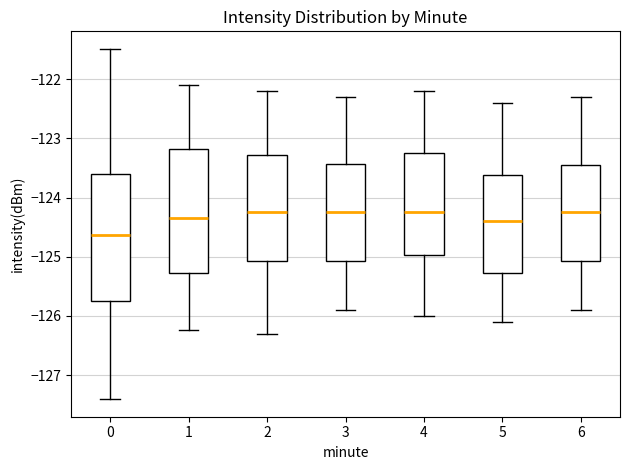

Reading left to right, read every box against the y-axis: the position of its median line, the range the box covers, and the ends of its whiskers. The values are not printed on the chart, so give them approximately, as read against the axis.

0: median -124.6, box -125.8 to -123.6, whiskers -127.4 to -121.5
1: median -124.3, box -125.3 to -123.2, whiskers -126.2 to -122.1
2: median -124.2, box -125.1 to -123.3, whiskers -126.3 to -122.2
3: median -124.2, box -125.1 to -123.4, whiskers -125.9 to -122.3
4: median -124.2, box -125.0 to -123.2, whiskers -126.0 to -122.2
5: median -124.4, box -125.3 to -123.6, whiskers -126.1 to -122.4
6: median -124.2, box -125.1 to -123.4, whiskers -125.9 to -122.3